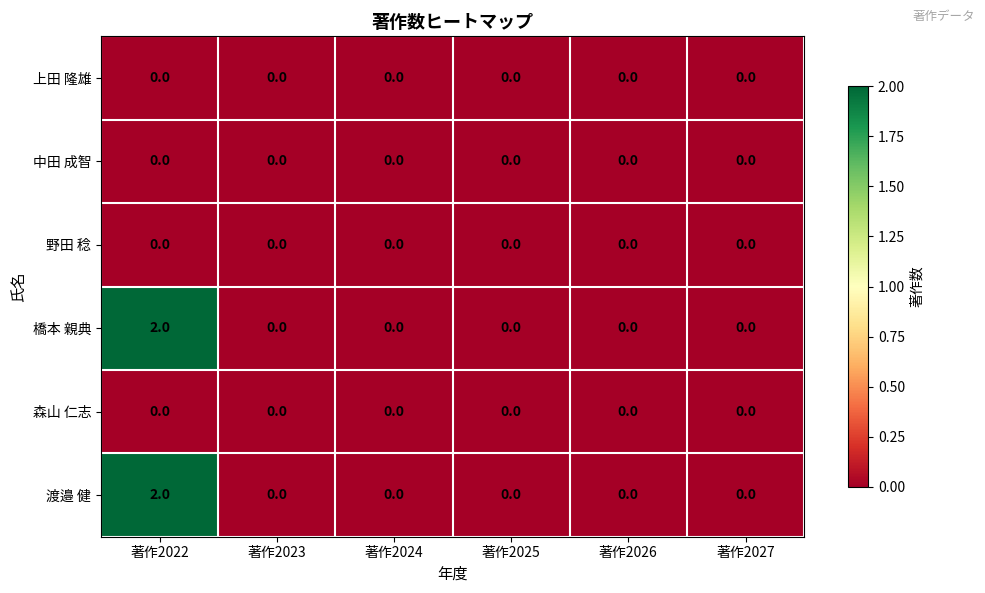

Count the number of categories in the chart.

6